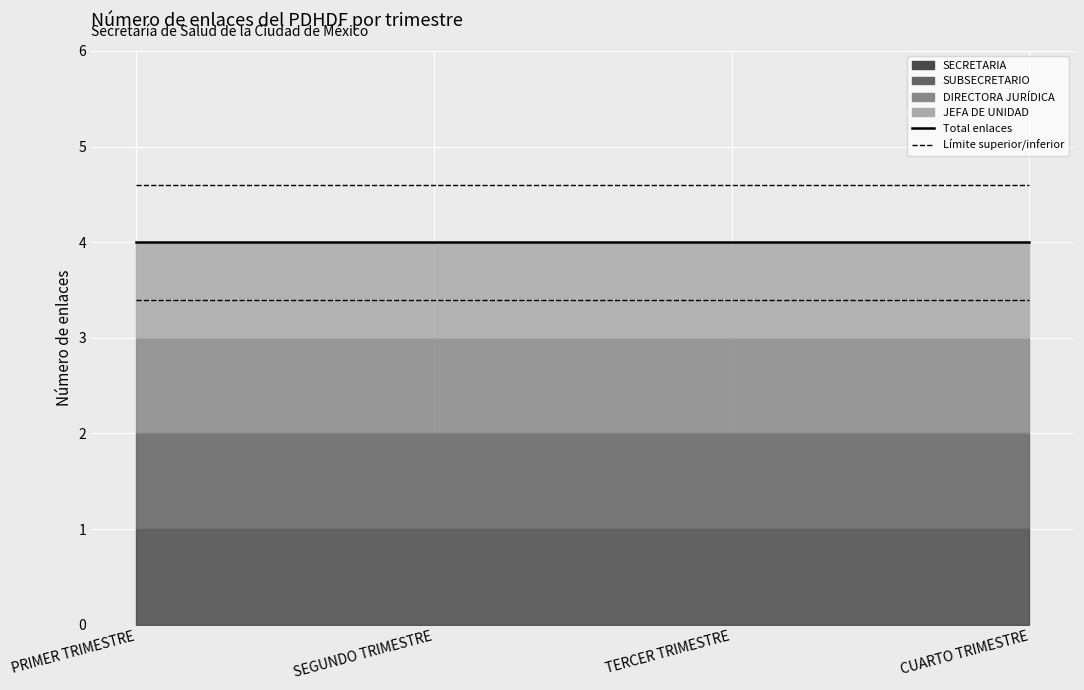

What is the difference between the highest and lowest values at SEGUNDO TRIMESTRE?

1.2